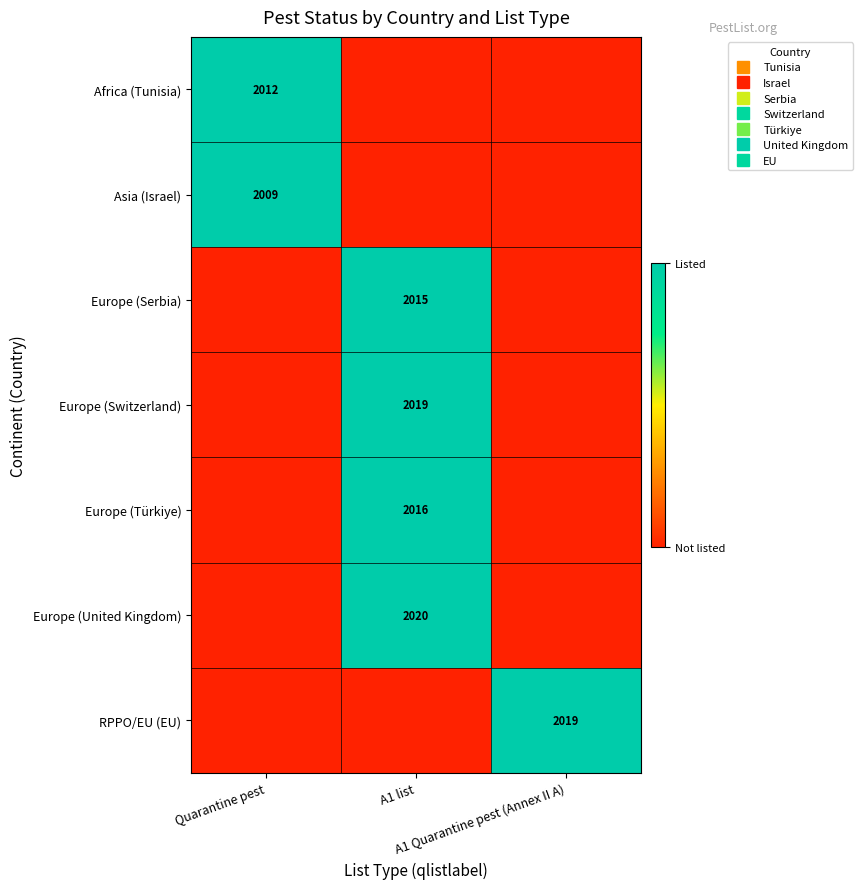

What is the difference between the maximum and second lowest values in the Asia (Israel) series?

1